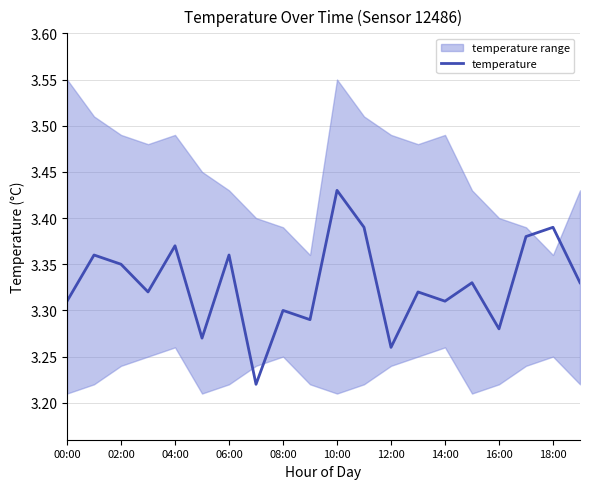

How many points are higher than both their immediate neighbors (excluding endpoints)?

8